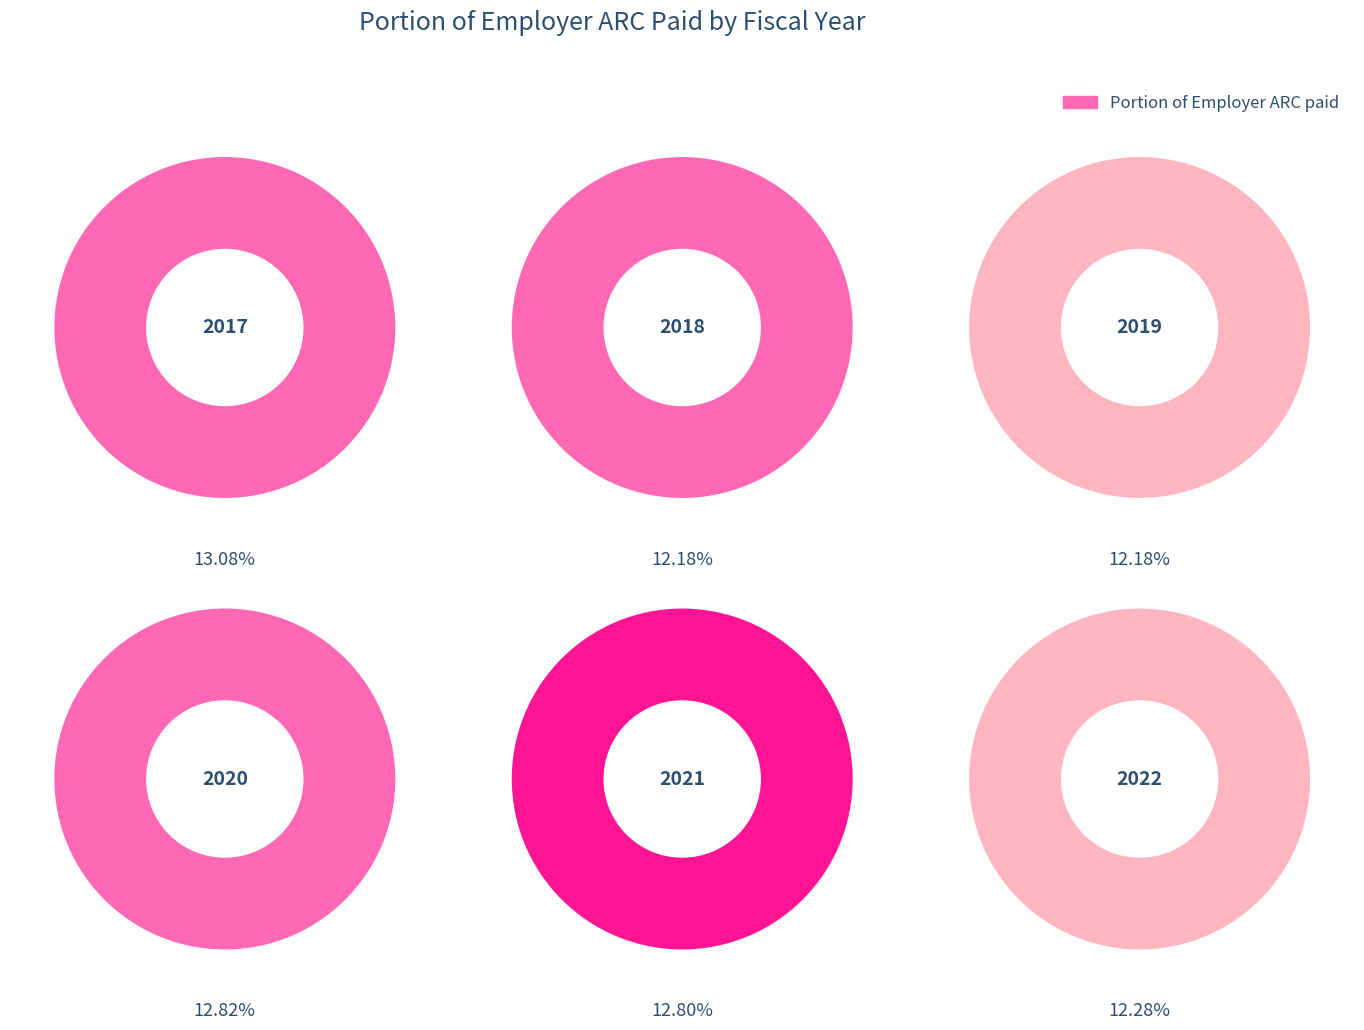

Combined, do 2020 and 2021 account for over 50%?

No